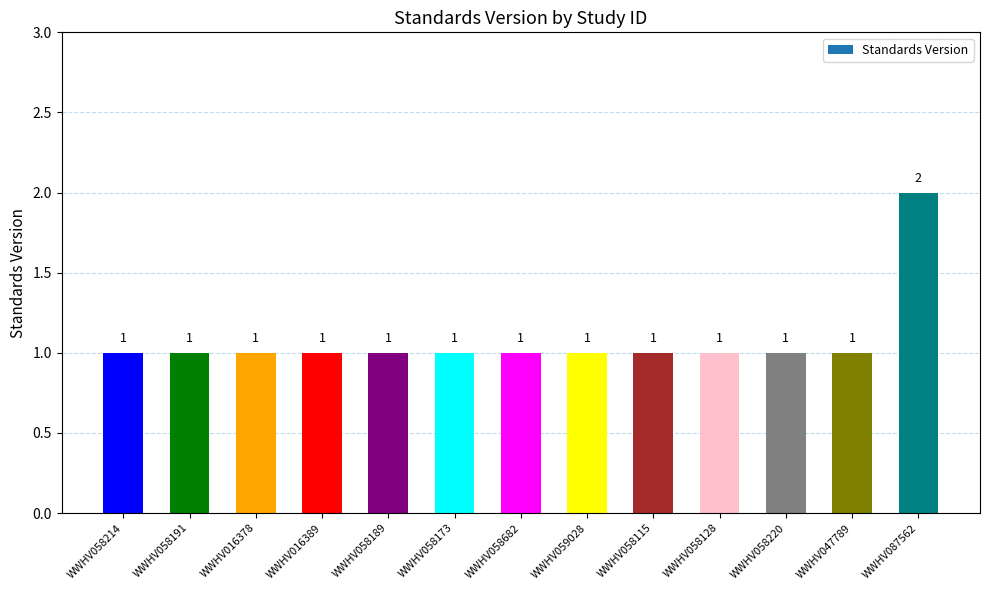

Reading left to right, what are all the values shown in this chart?

WWHV058214=1	WWHV058191=1	WWHV016378=1	WWHV016389=1	WWHV058189=1	WWHV058173=1	WWHV058682=1	WWHV059028=1	WWHV058115=1	WWHV058128=1	WWHV058220=1	WWHV047789=1	WWHV087562=2